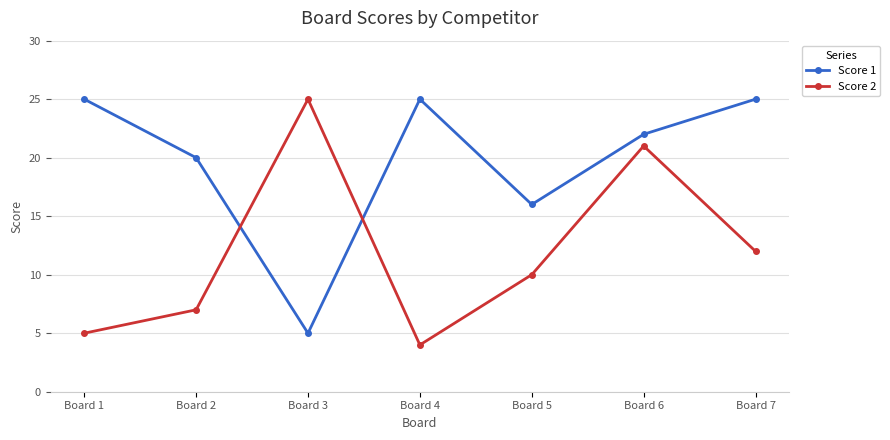

At how many categories does at least one series exceed 4?

7